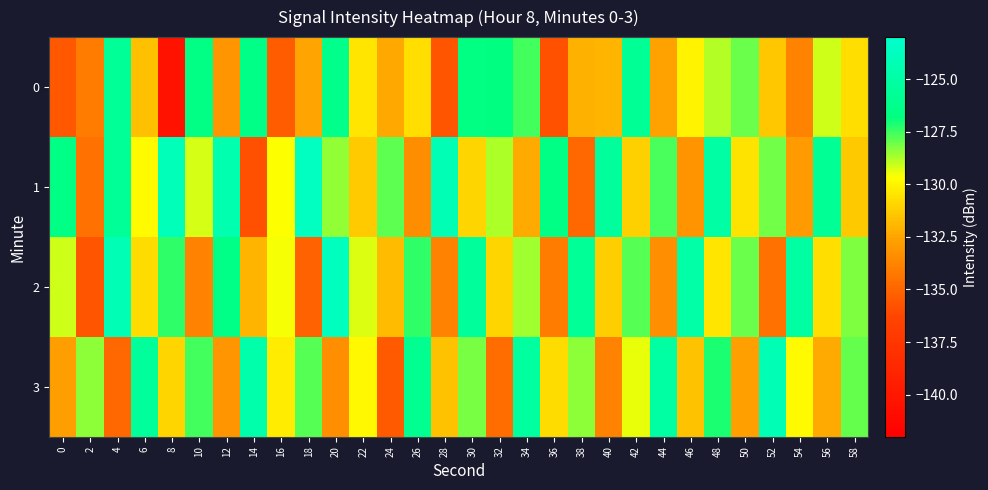

What is the total value across all series at 22?

-520.9